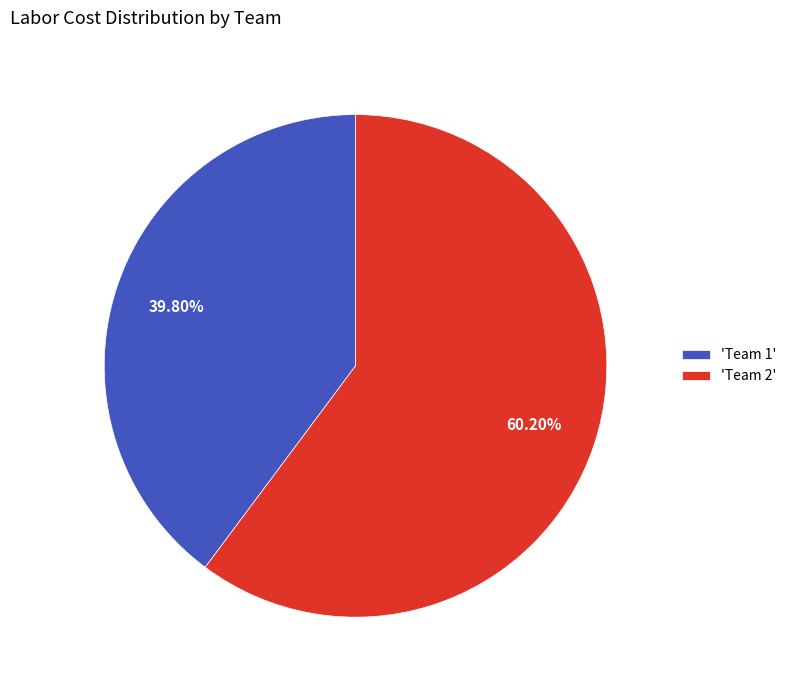

Is the sum of 'Team 1' and 'Team 2' greater than half?

Yes